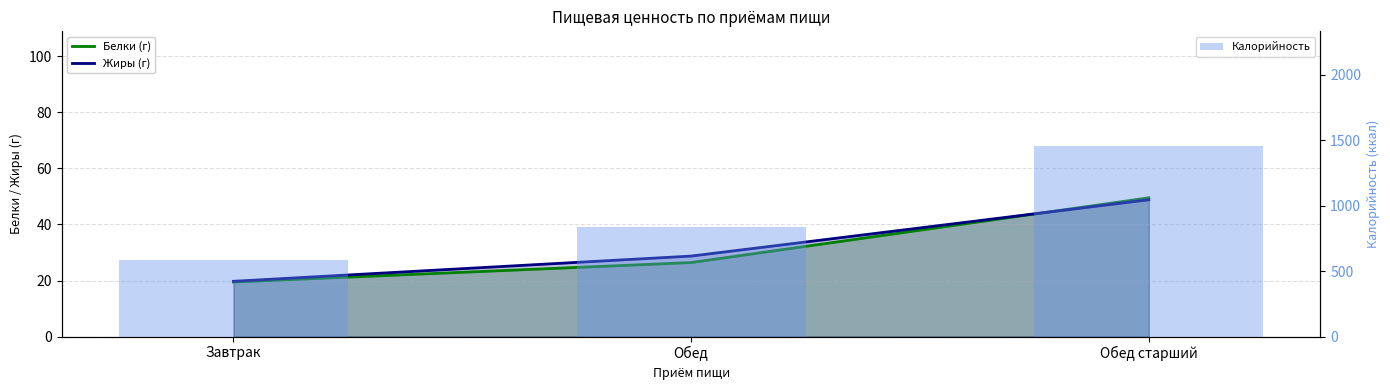

True or false: Жиры (г) has a value of 19.7 at Завтрак.

True